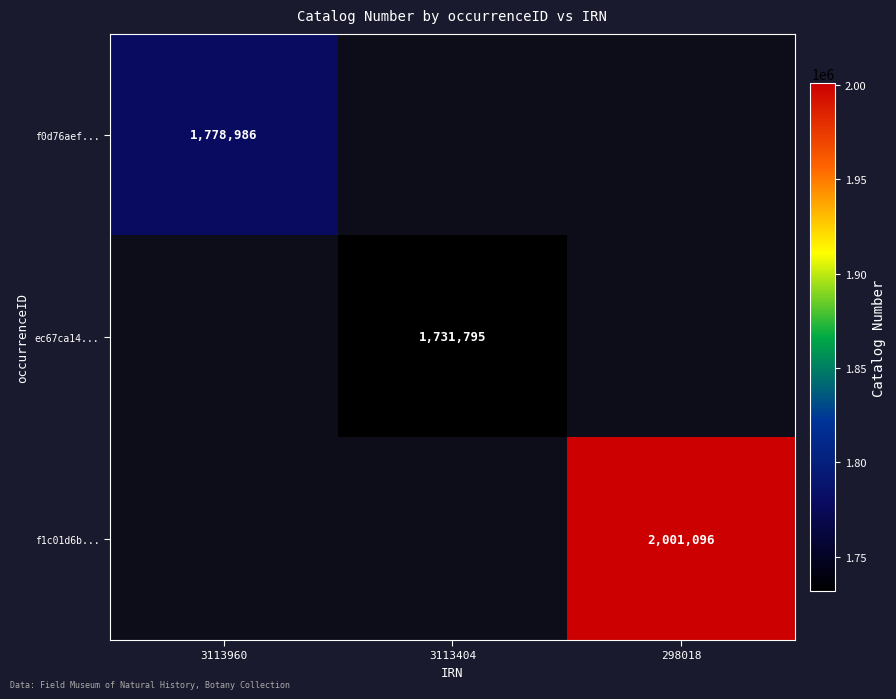

The ec67ca14... series shows 1731795 at 3113404. True or false?

True